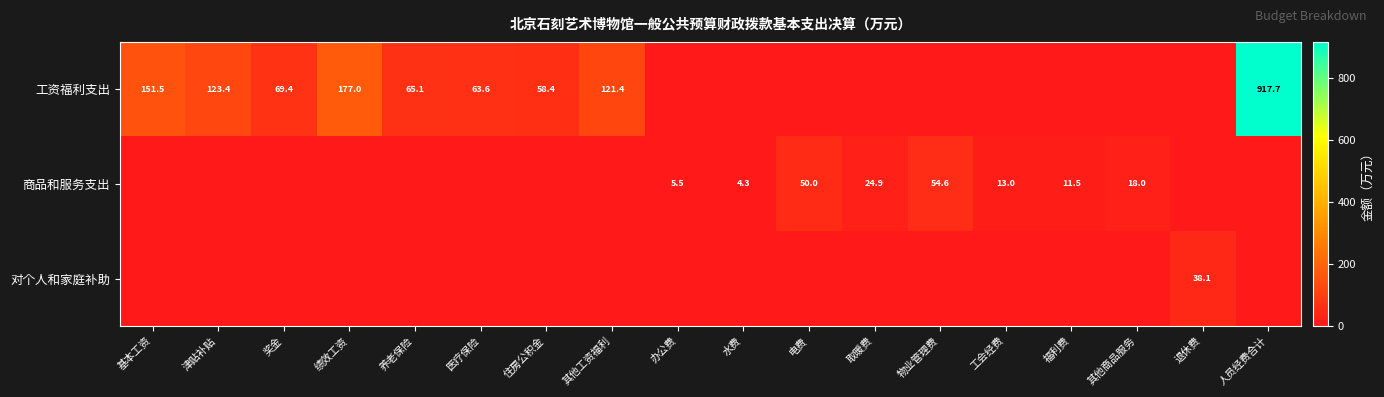

Is it true that 商品和服务支出 equals 4.3 at 水费?

True